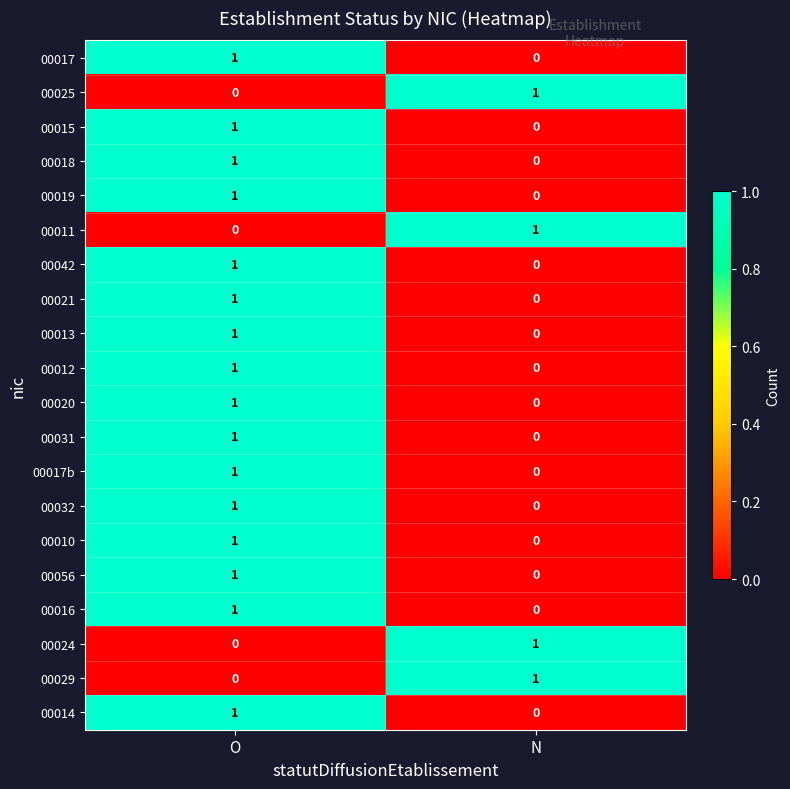

Is it true that 00018 equals 0 at N?

True